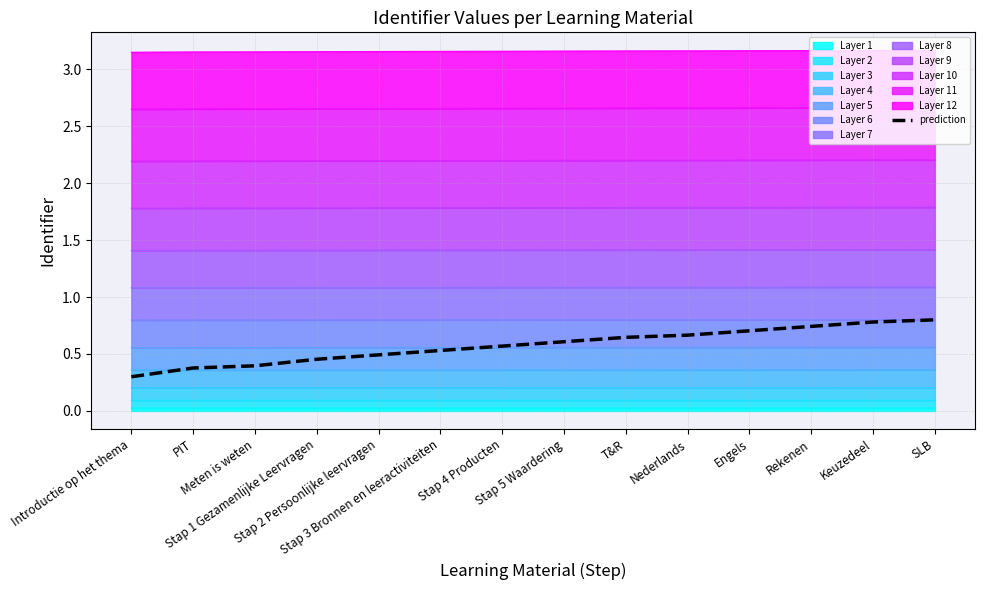

Between Stap 5 Waardering and Introductie op het thema, which is larger?

Stap 5 Waardering